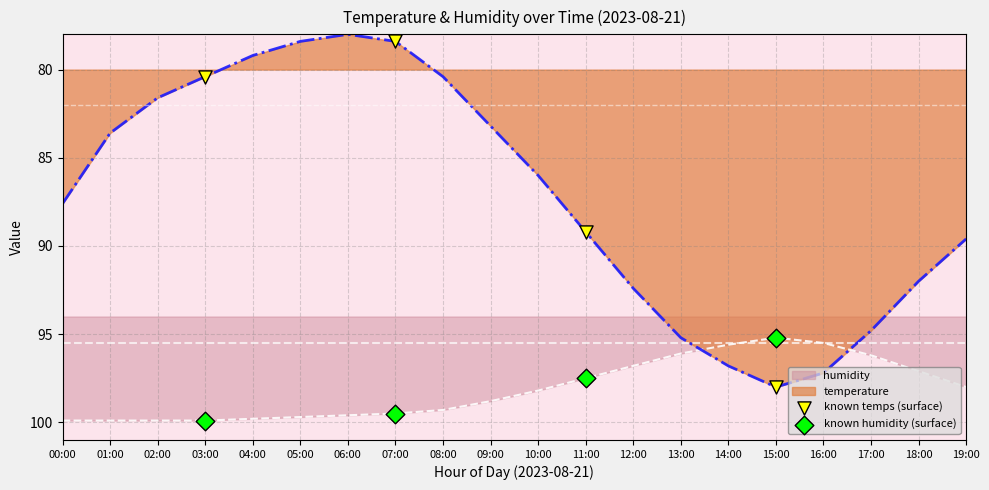

Which series has the widest spread of Y values?

known temps (surface)